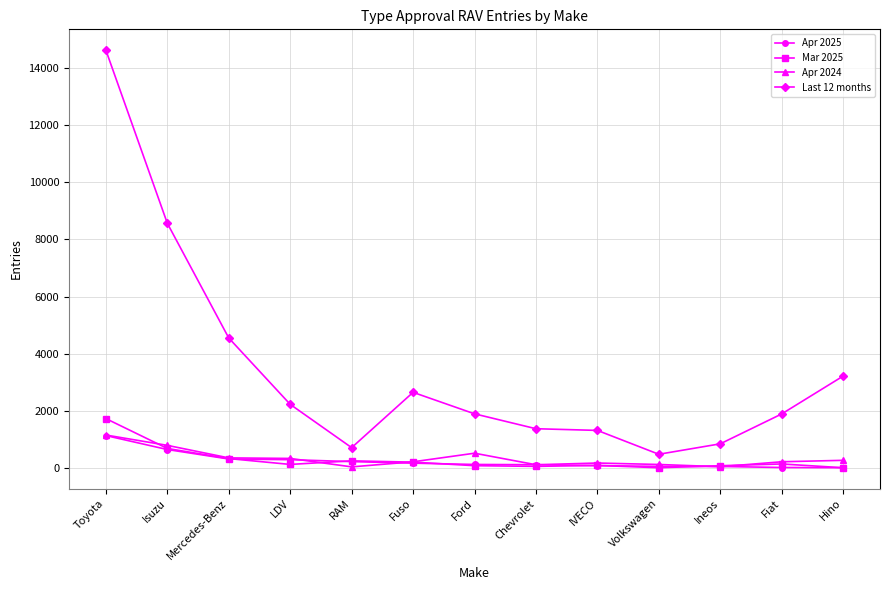

Is it true that Apr 2024 equals 784 at Isuzu?

True